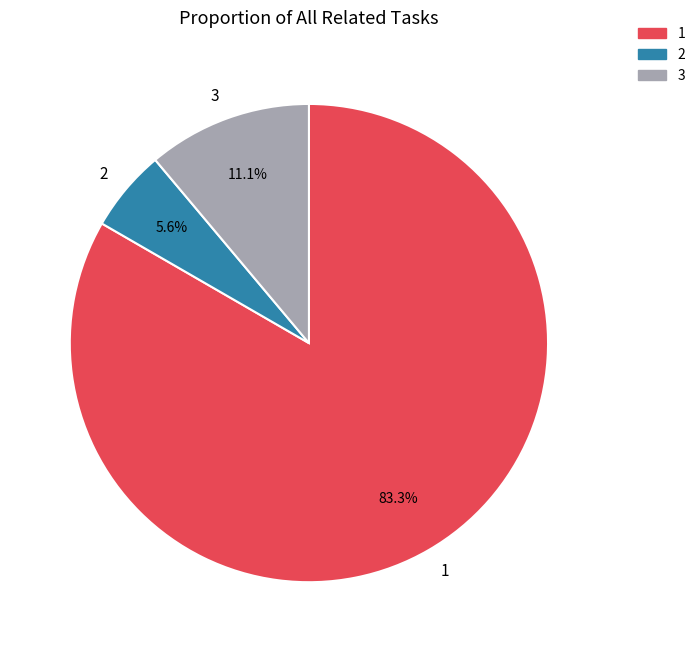

Count the number of slices in the pie.

3